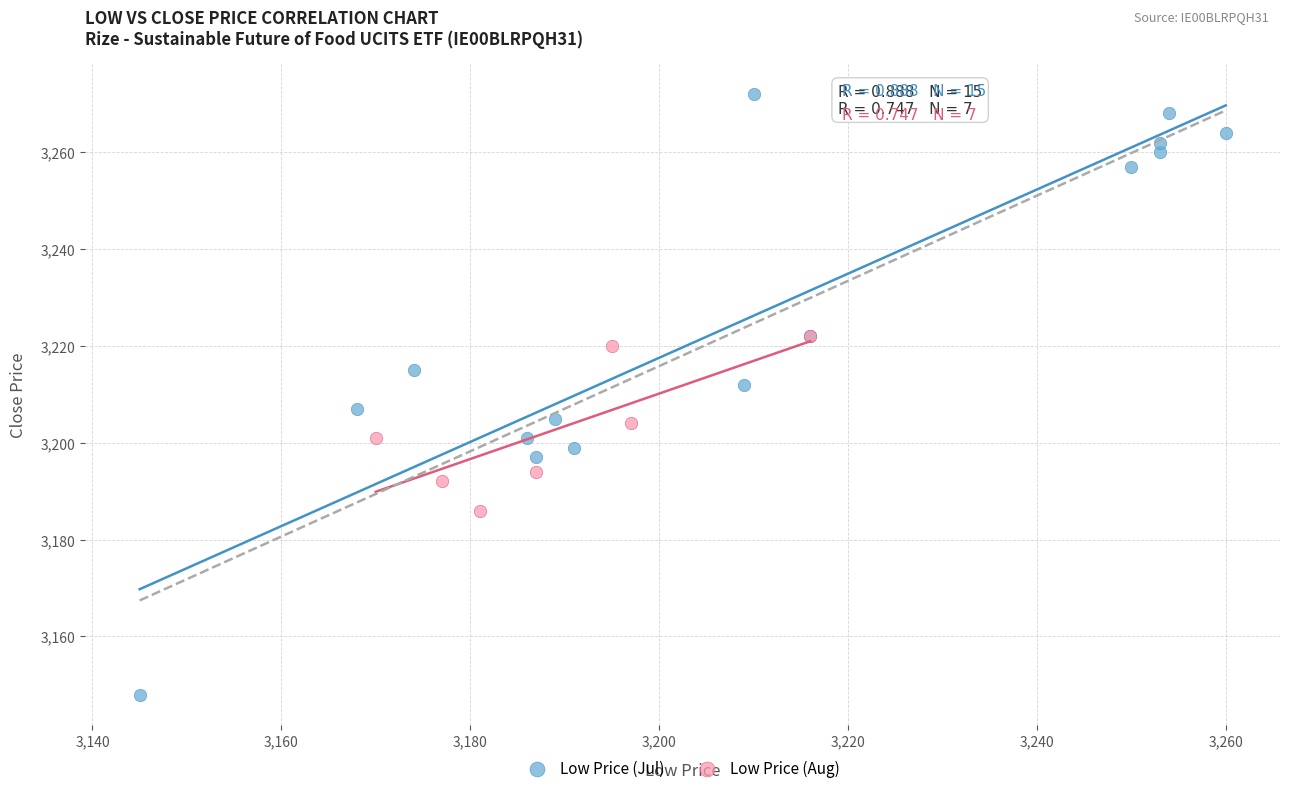

Which series reaches the maximum Y coordinate?

Low Price (Jul)